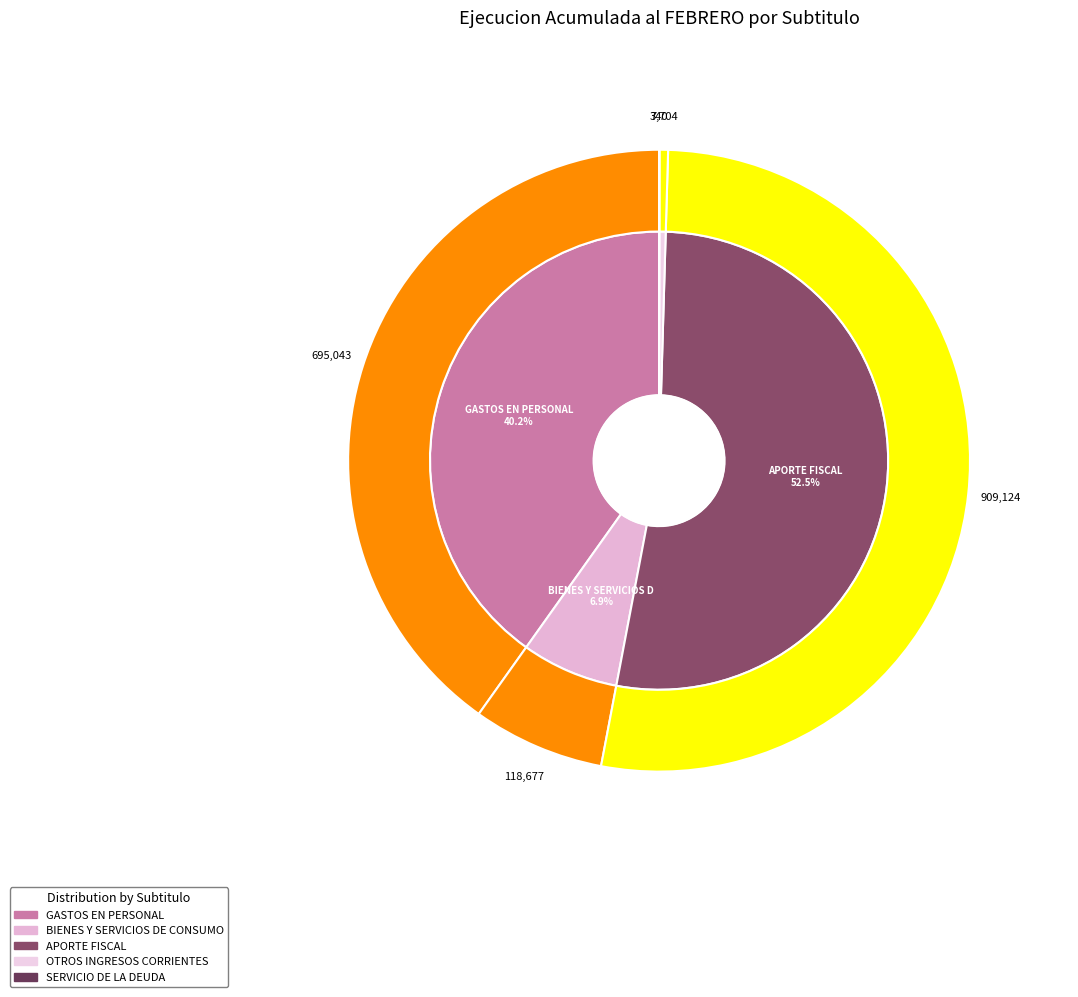

To the nearest percent, what portion does GASTOS EN PERSONAL represent?

40%